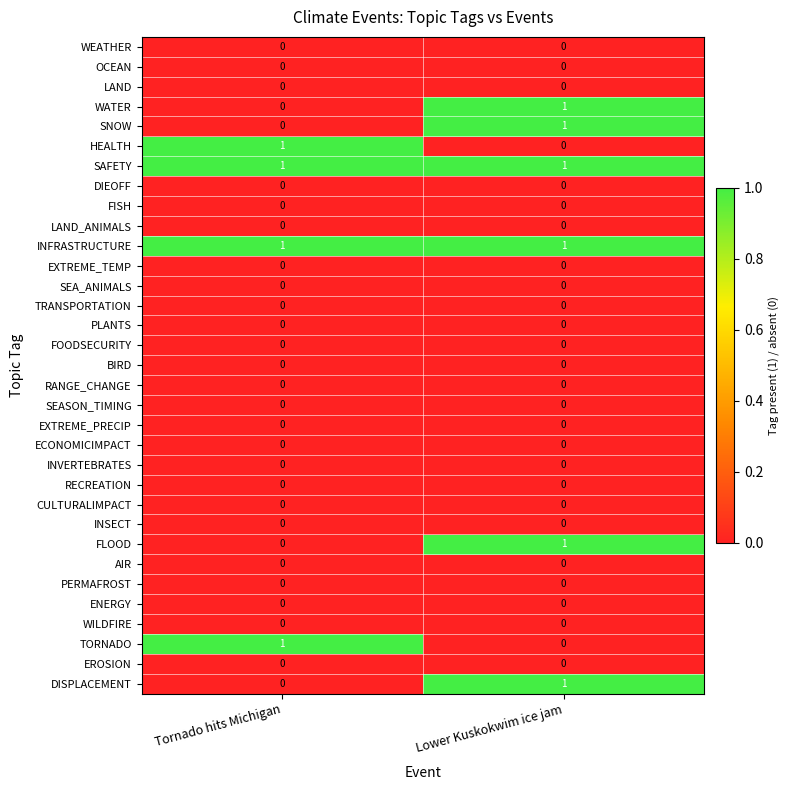

What is the total value across all series at Lower Kuskokwim ice jam?

6